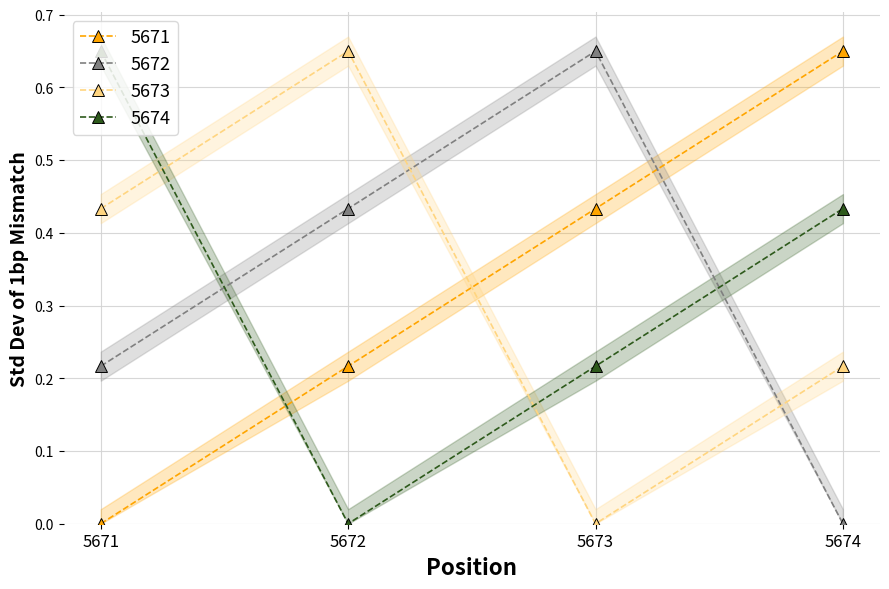

What is the value of the 5674 point at the 4th from the left?

0.4